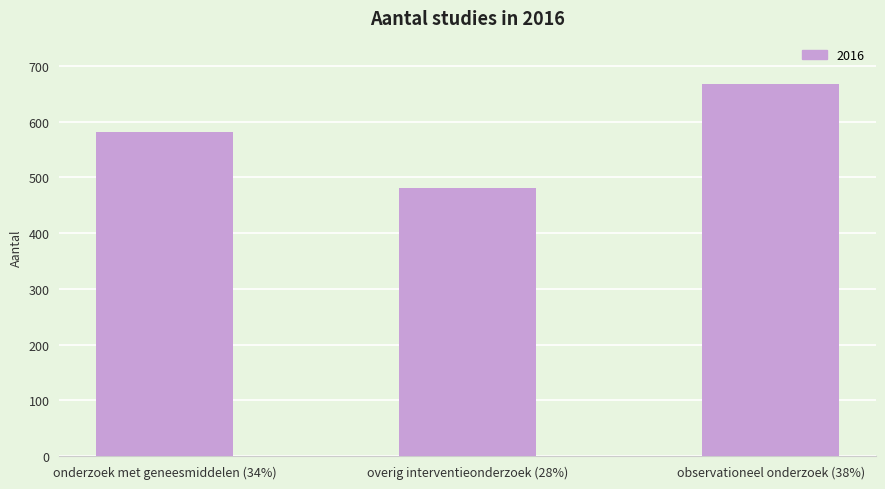

List the labels in order of value, largest first.

observationeel onderzoek (38%), onderzoek met geneesmiddelen (34%), overig interventieonderzoek (28%)